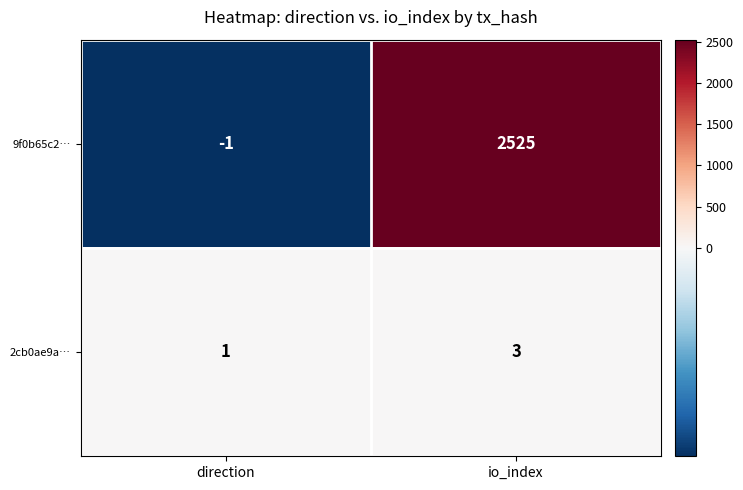

List the series in order of their peak value, highest first.

9f0b65c2…, 2cb0ae9a…